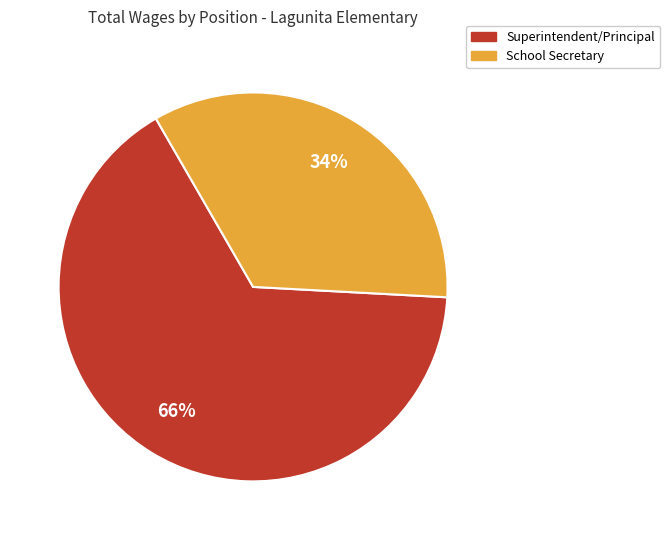

Is it true that School Secretary is 43% of the pie?

False